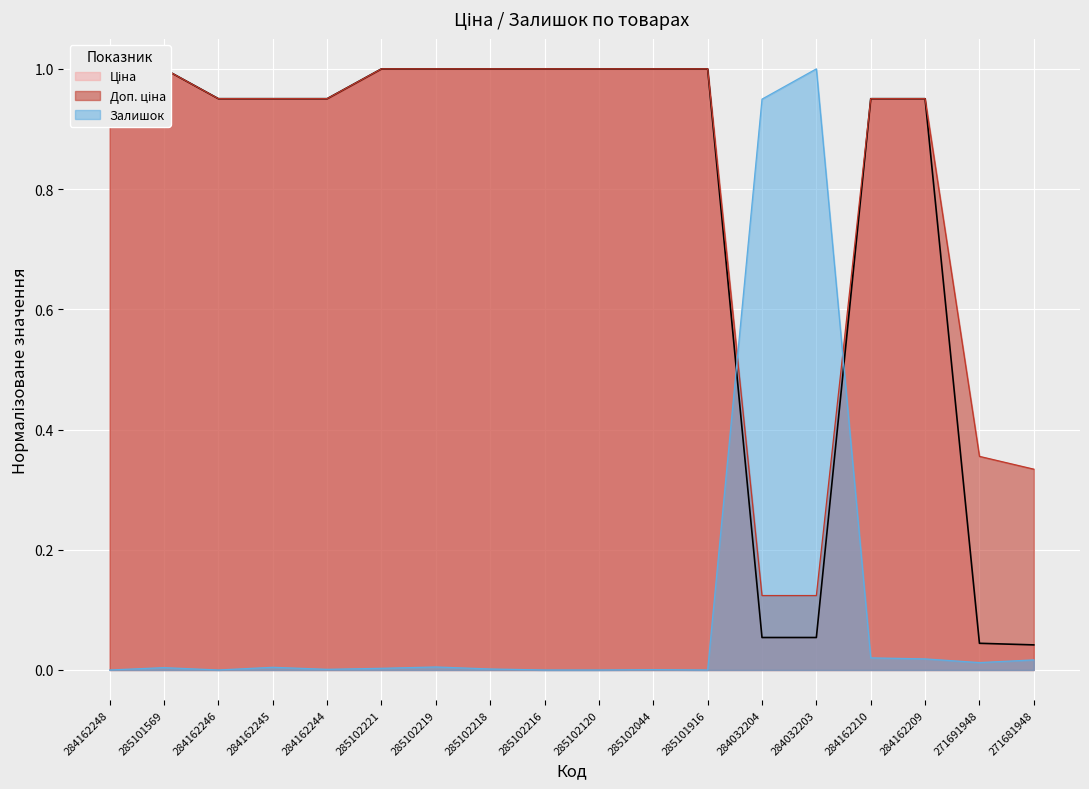

What is the total value across all series at 284162244?

1.9